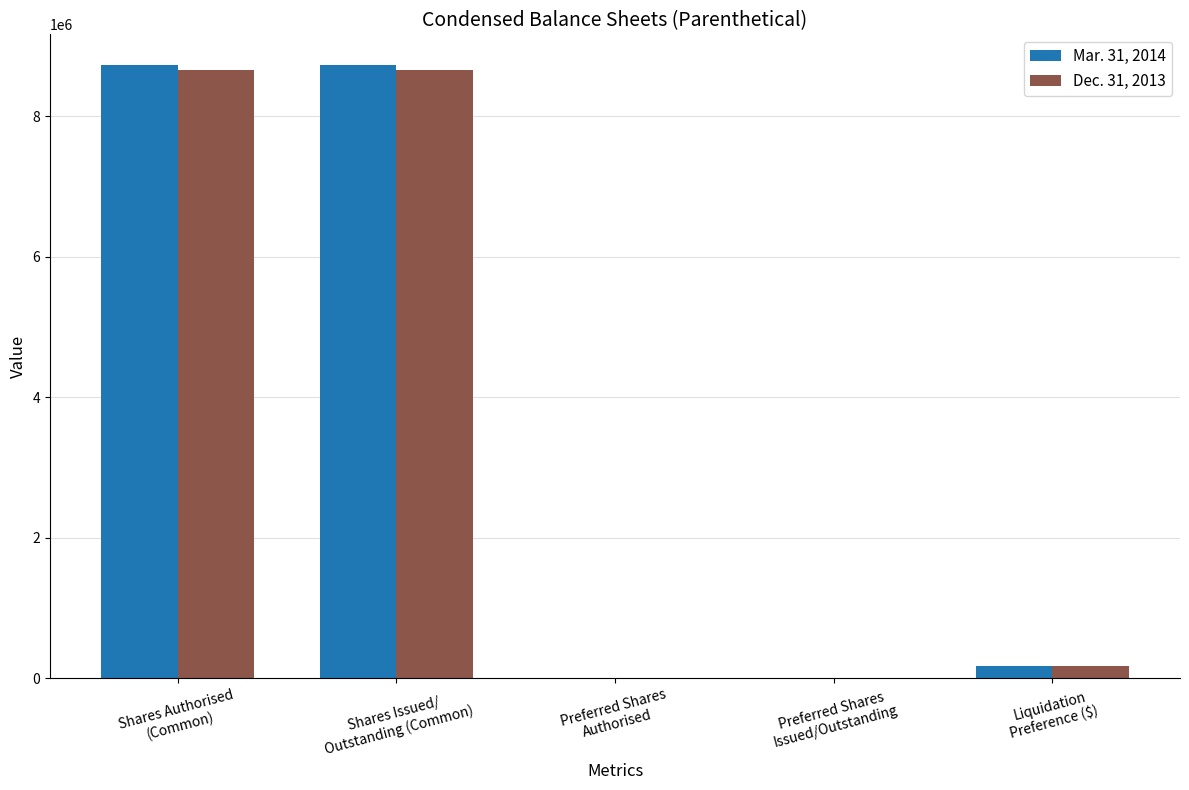

What is the maximum value shown in the chart?

8728543